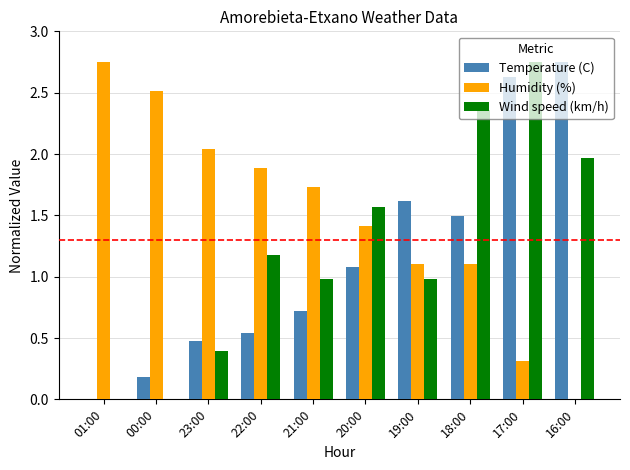

Which series changed the most between 18:00 and 17:00?

Temperature (C)